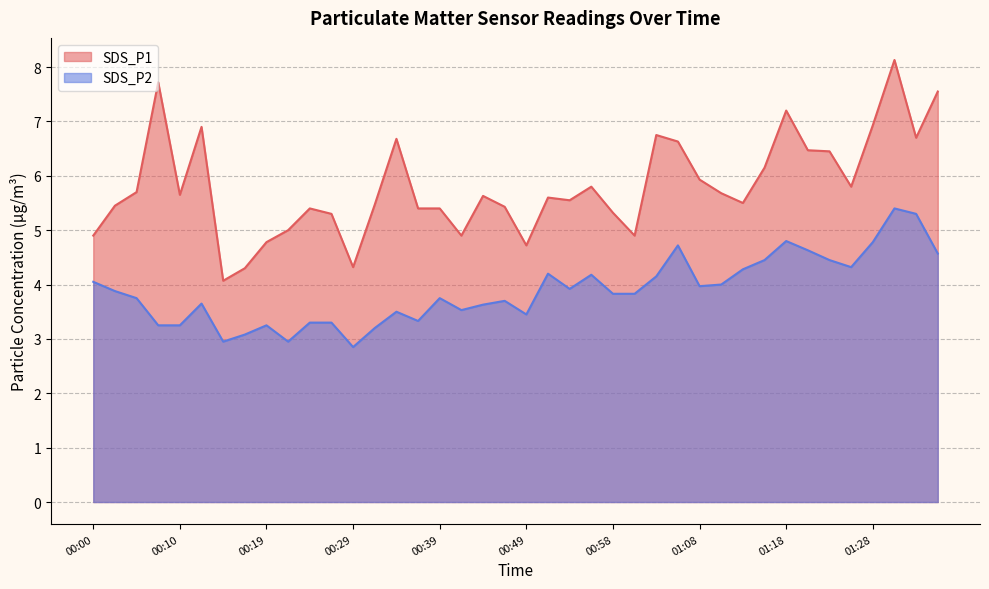

What is the value of the SDS_P2 point at the 37th from the left?

4.8